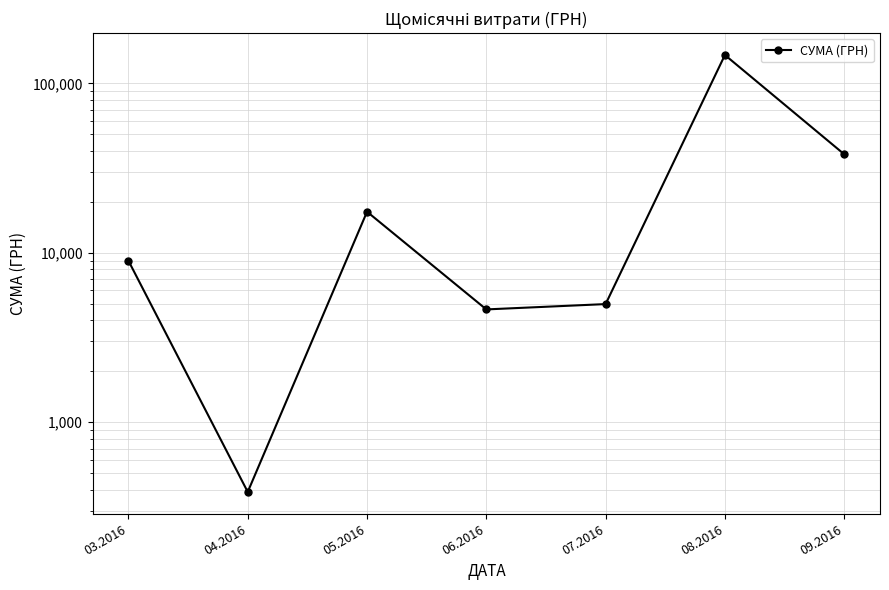

Count the number of values greater than 8977.

3